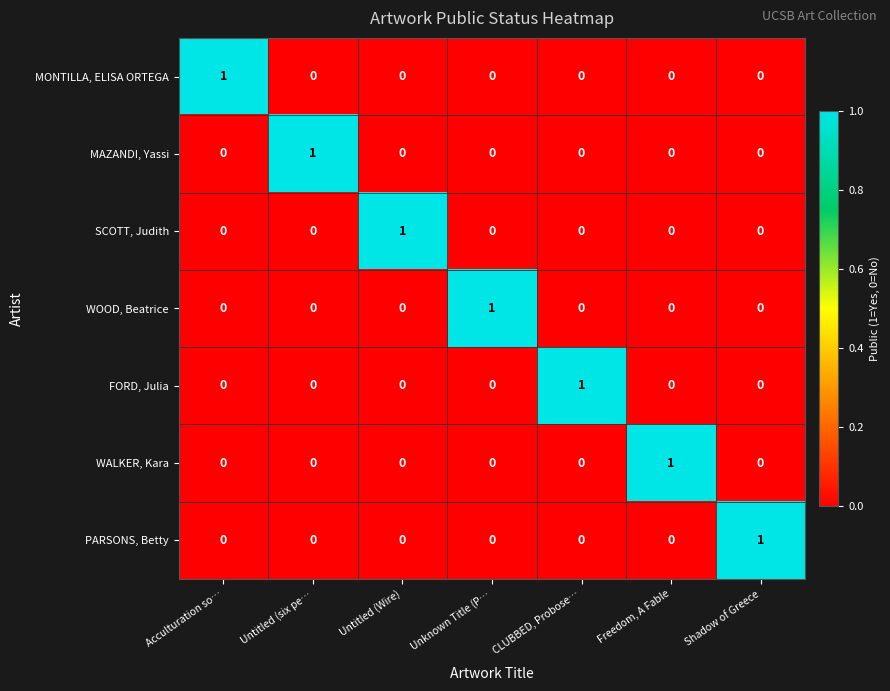

The WALKER, Kara series shows 0 at CLUBBED, Probose…. True or false?

True